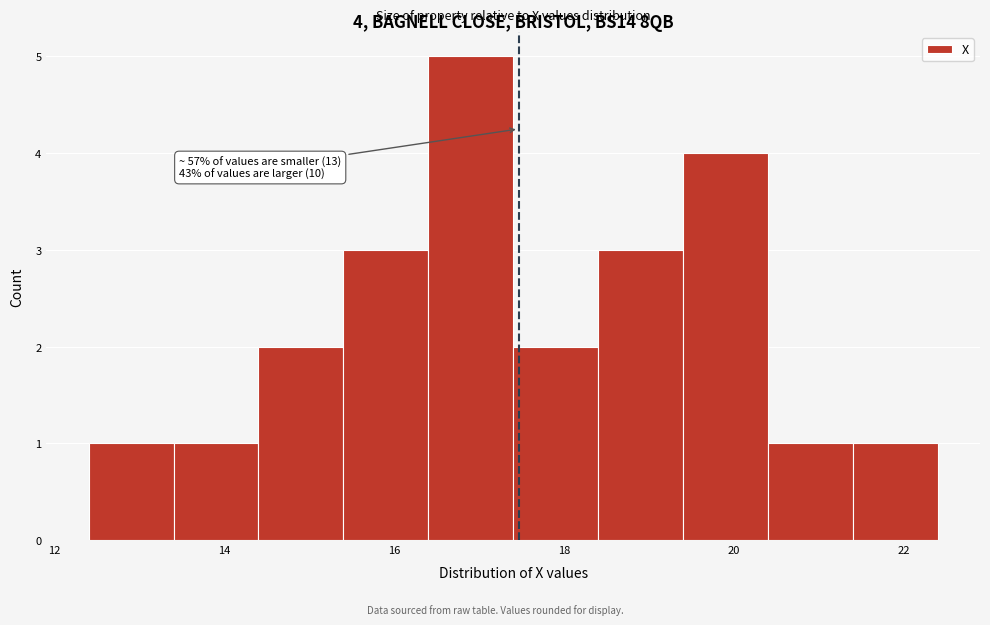

Which range on the x-axis has the tallest bar?

16.4 to 17.4